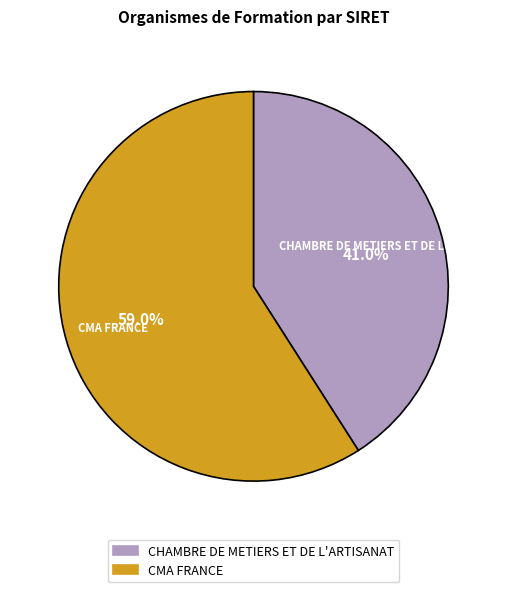

What is the smallest slice in the pie chart?

CHAMBRE DE METIERS ET DE L'ARTISANAT